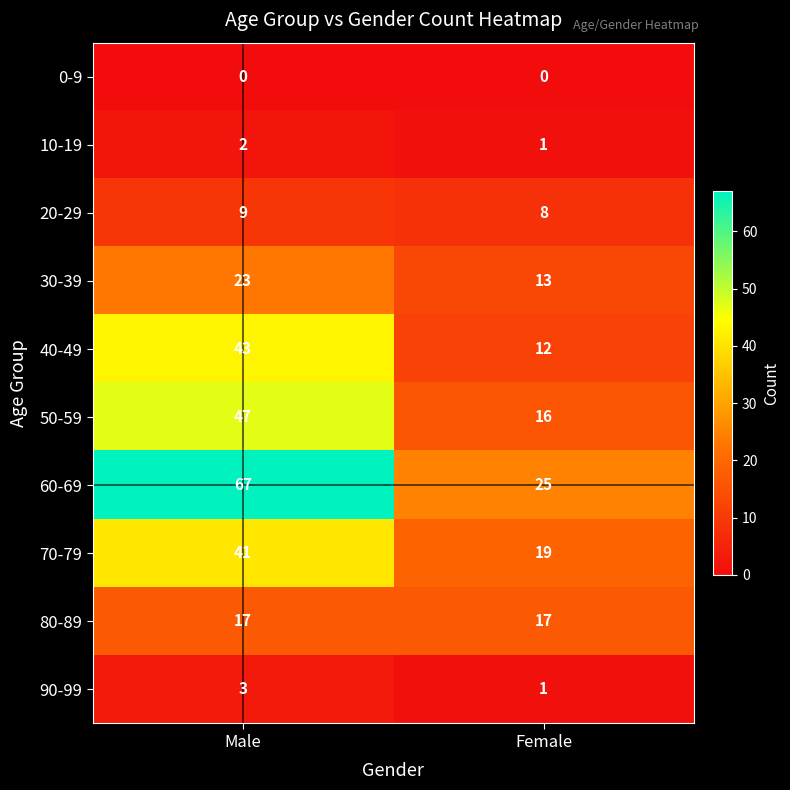

What is the minimum value for 30-39?

13